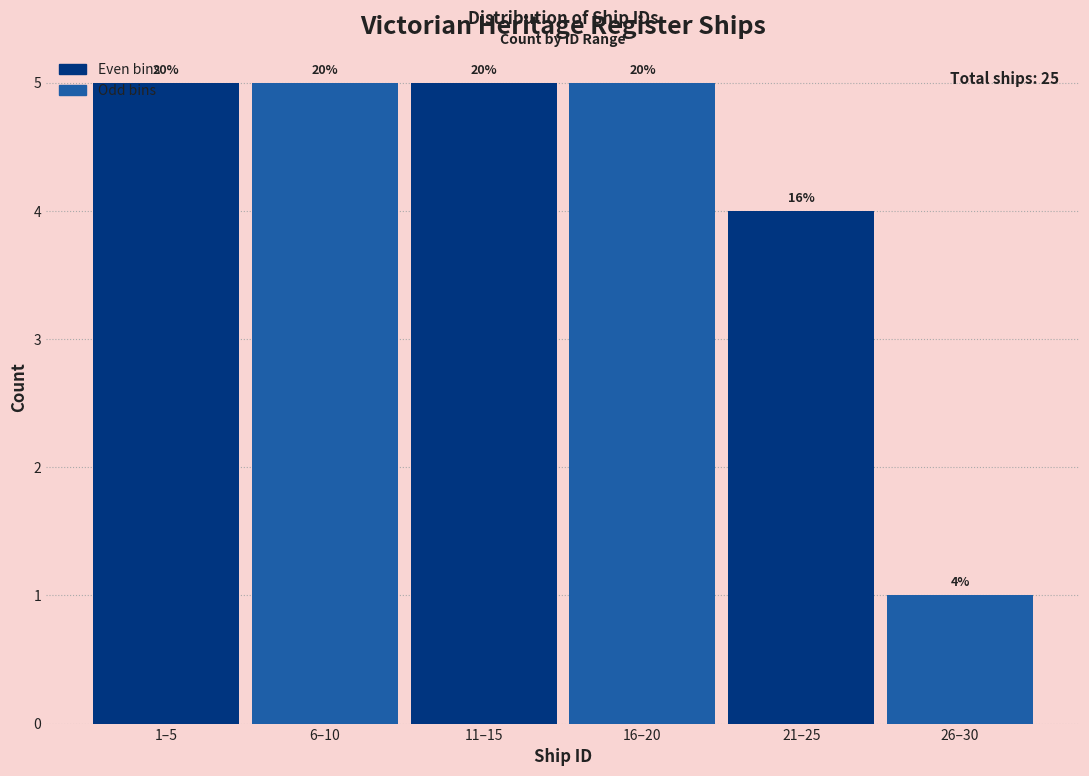

Are the bars horizontal?

No